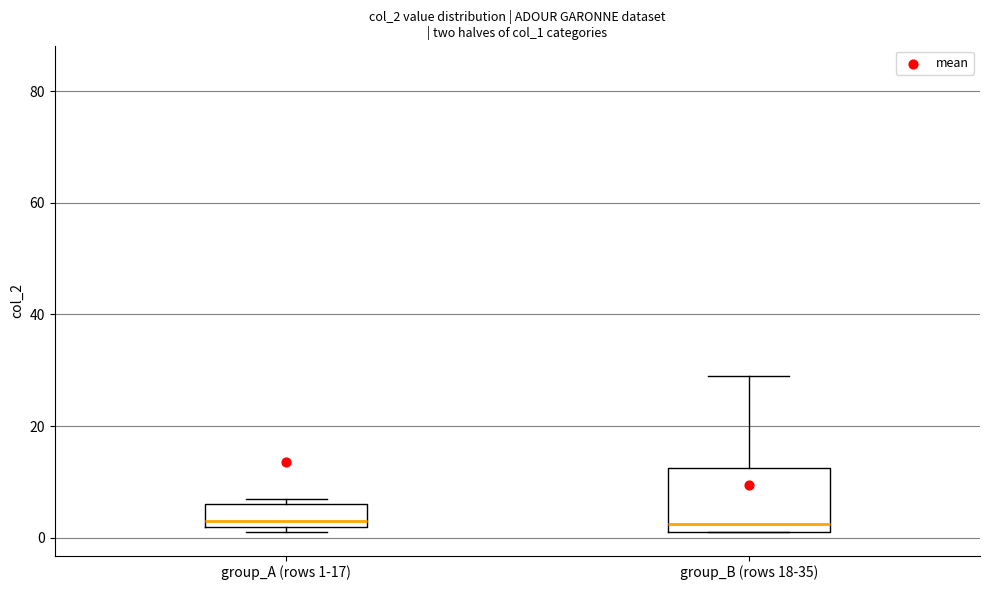

Which box is the tallest, from its lower edge to its upper edge?

group_B (rows 18-35)